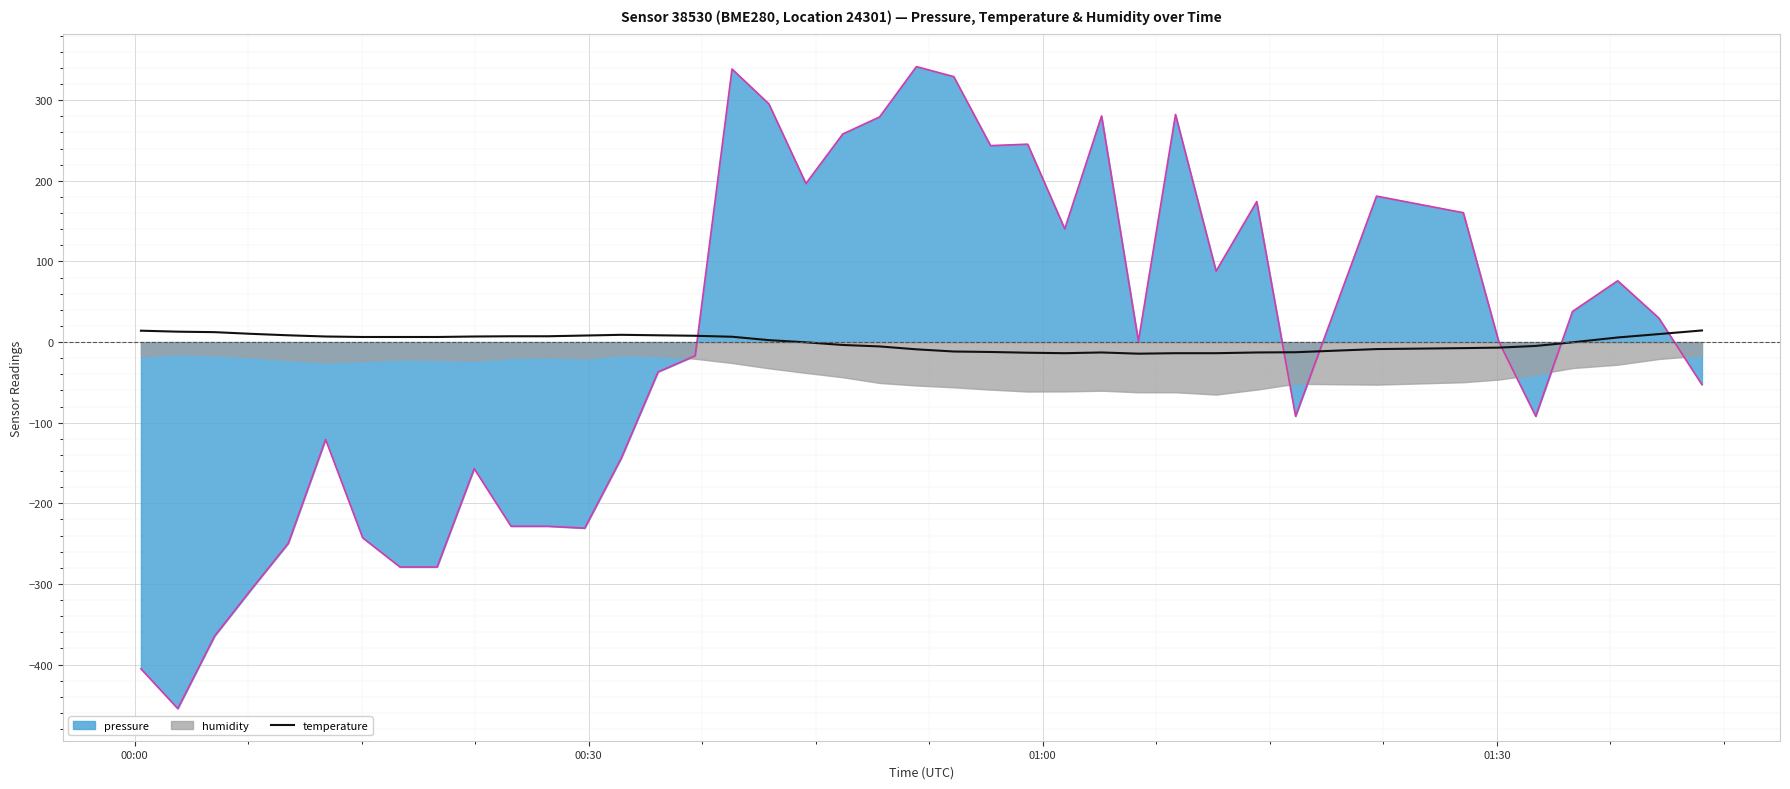

Is it true that the value at 5 is 9.4?

False